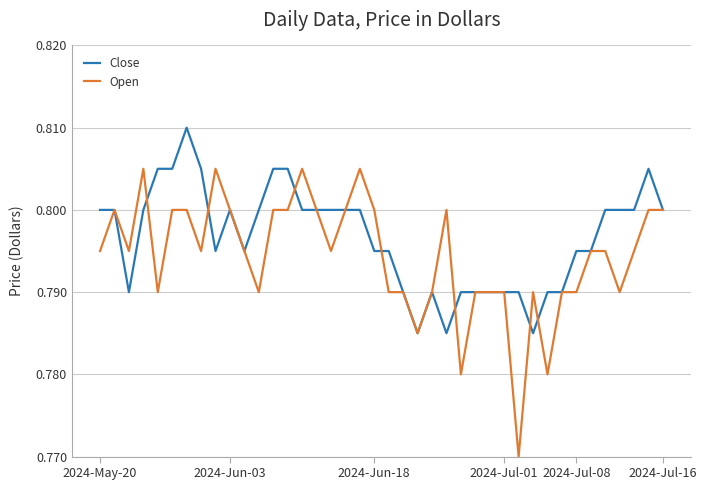

Which series has the largest range (max minus min)?

Open